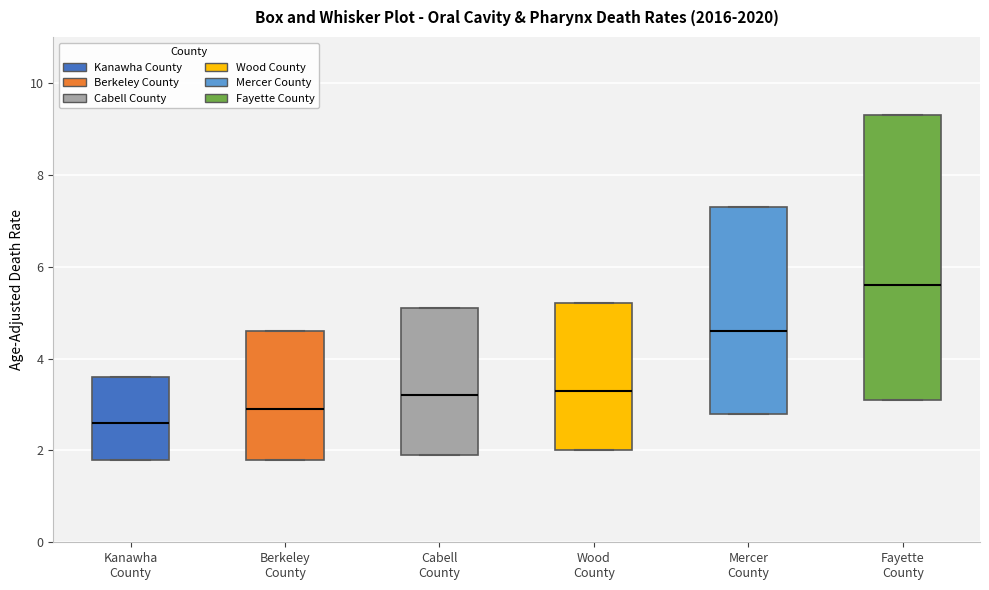

Reading left to right, transcribe this box plot: for each box, give where its median line is, the range the box spans, and where its two whiskers end, as read against the y-axis. The values are not printed on the chart, so give them approximately, as read against the axis.

Kanawha County: median 2.6, box 1.8 to 3.6, whiskers 1.8 to 3.6
Berkeley County: median 3.0, box 1.8 to 4.6, whiskers 1.8 to 4.6
Cabell County: median 3.2, box 2.0 to 5.2, whiskers 2.0 to 5.2
Wood County: median 3.4, box 2.0 to 5.2, whiskers 2.0 to 5.2
Mercer County: median 4.6, box 2.8 to 7.4, whiskers 2.8 to 7.4
Fayette County: median 5.6, box 3.2 to 9.4, whiskers 3.2 to 9.4